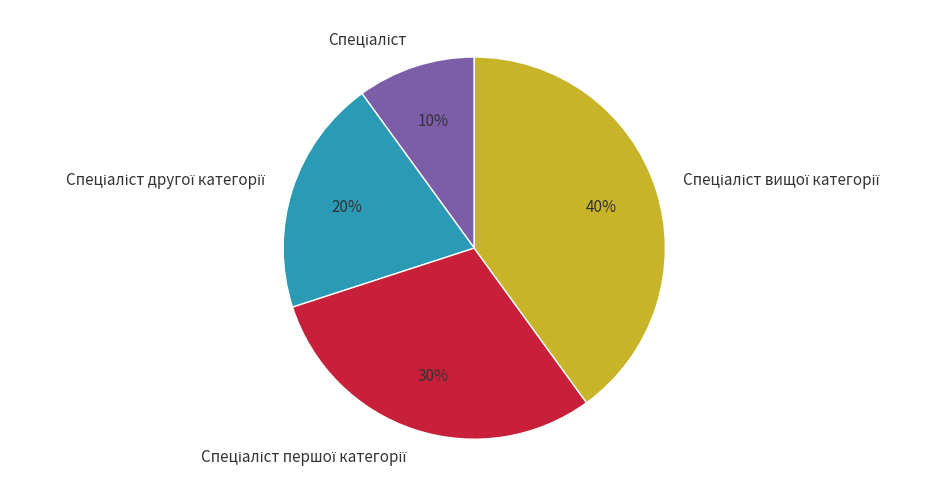

How many segments does this pie chart have?

4